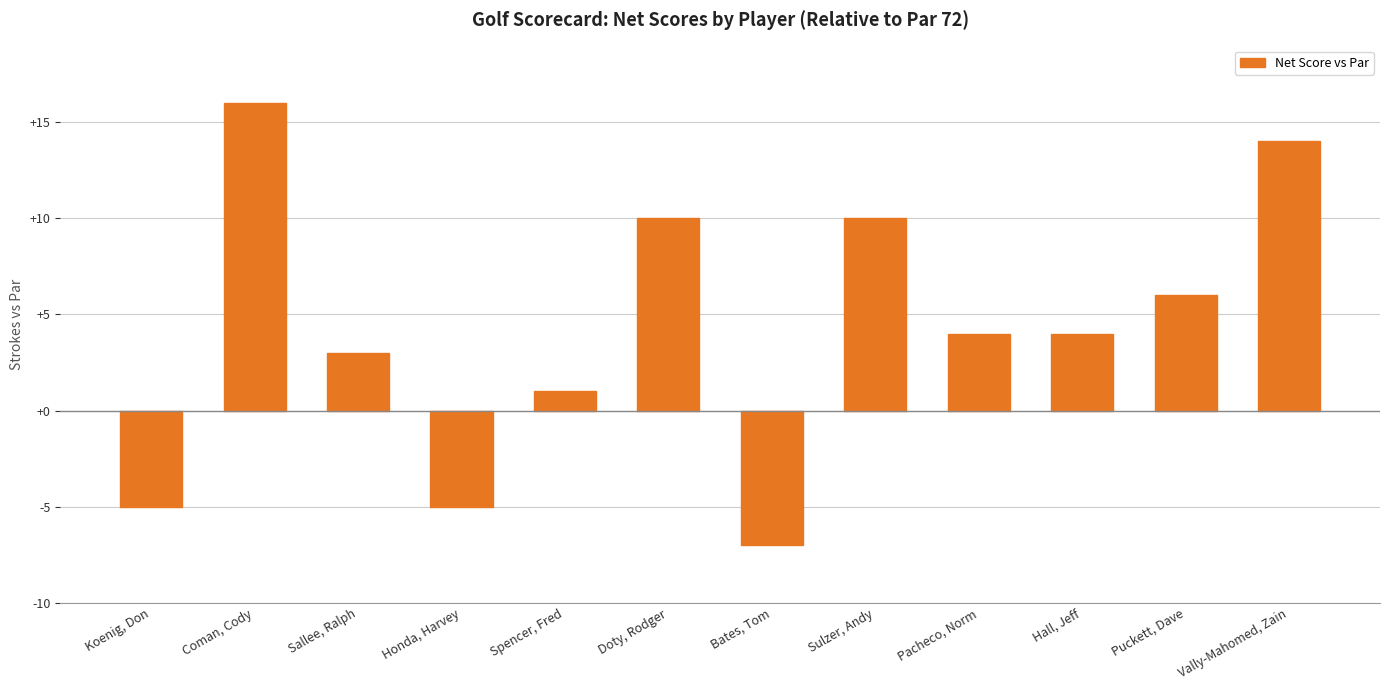

What is the sum of all values?

51